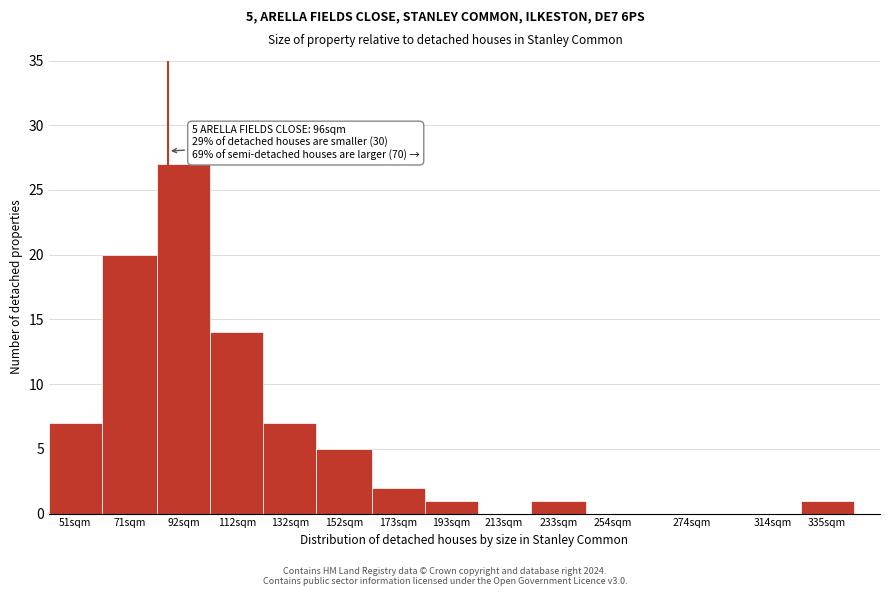

Reading left to right, extract all data points from this chart.

51sqm=7	71sqm=20	92sqm=27	112sqm=14	132sqm=7	152sqm=5	173sqm=2	193sqm=1	213sqm=0	233sqm=1	254sqm=0	274sqm=0	314sqm=0	335sqm=1